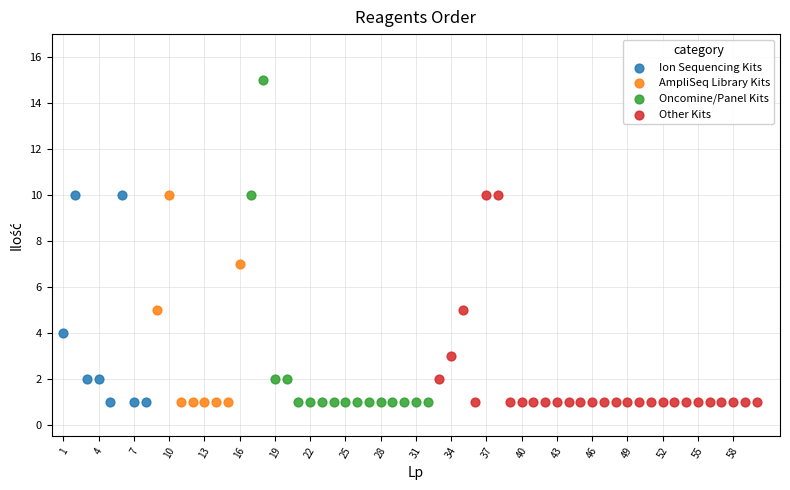

Which series contains the highest Y value?

Oncomine/Panel Kits